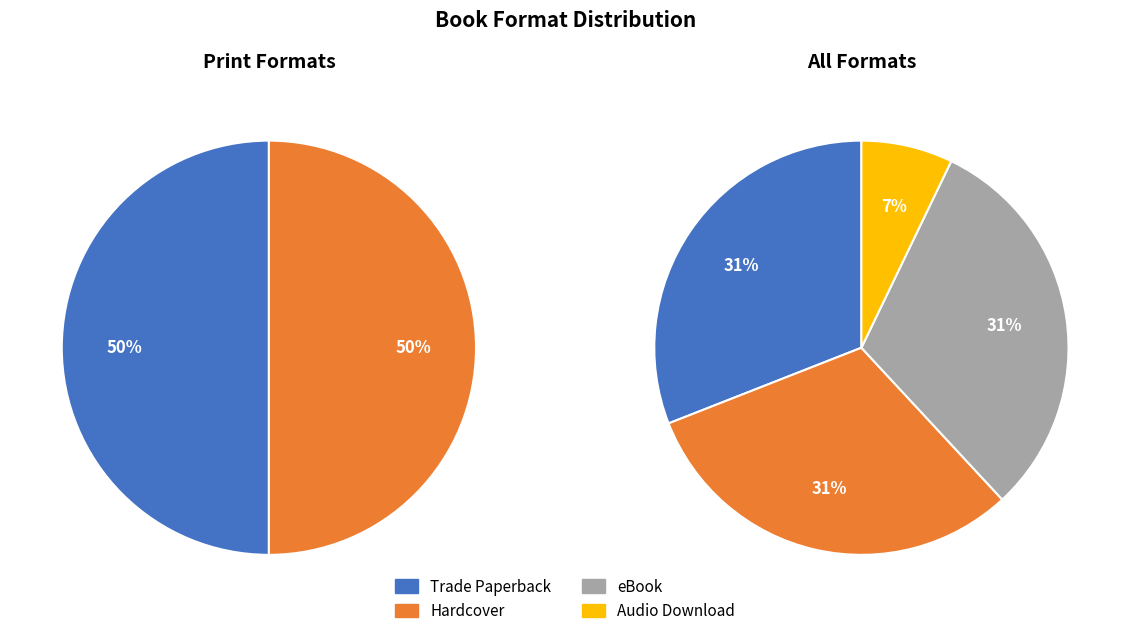

To the nearest percent, what is the combined percentage of eBook and Trade Paperback?

62%